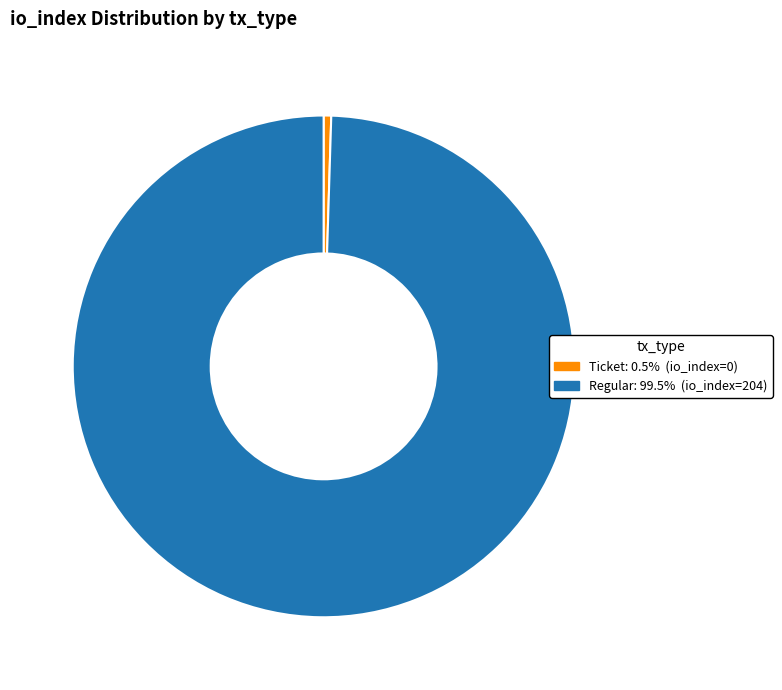

Is there any slice that represents more than half of the pie?

Yes